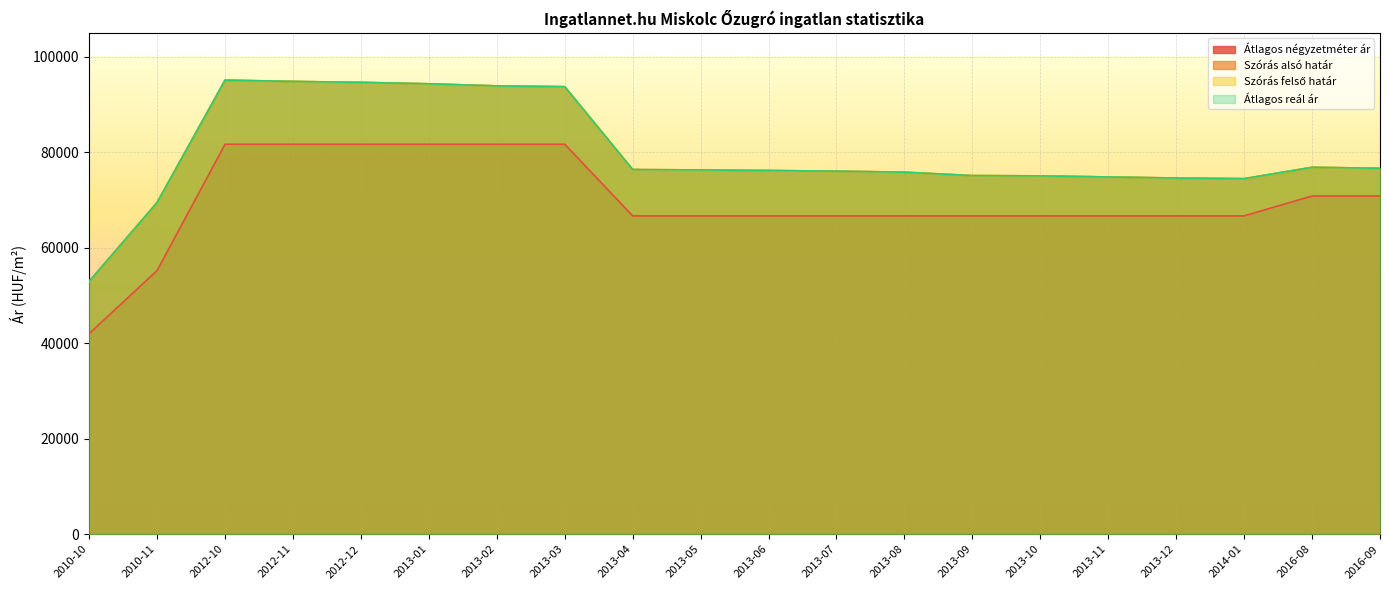

Which series changed the most between 2012-12 and 2014-01?

Szórás alsó határ